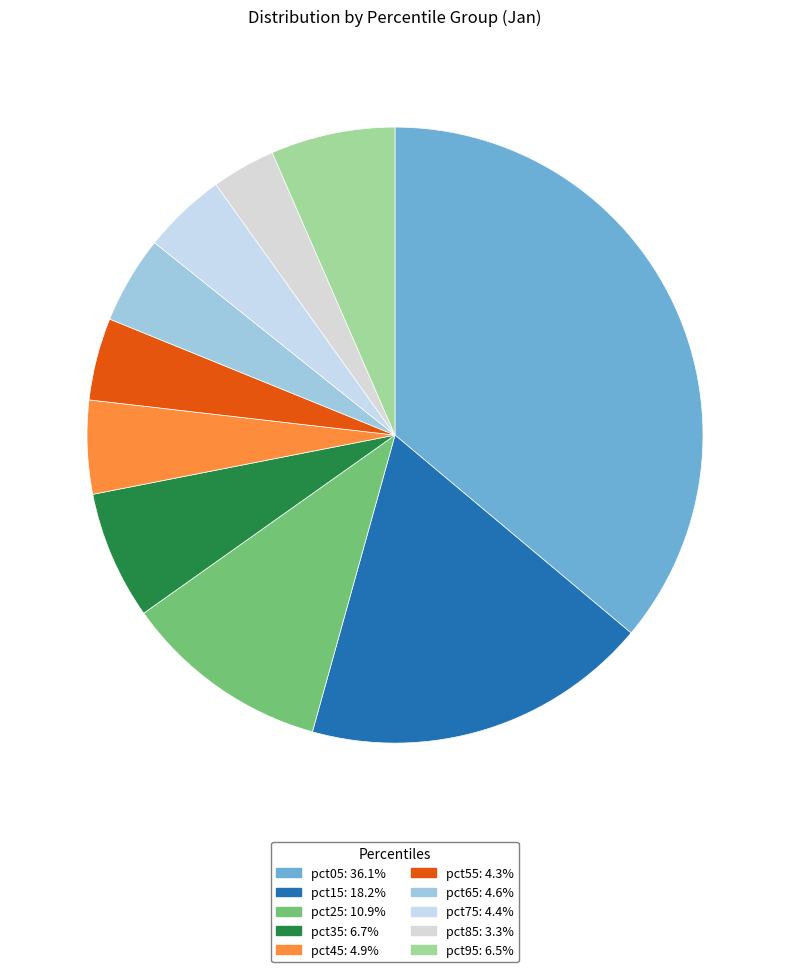

Does any single category account for the majority?

No